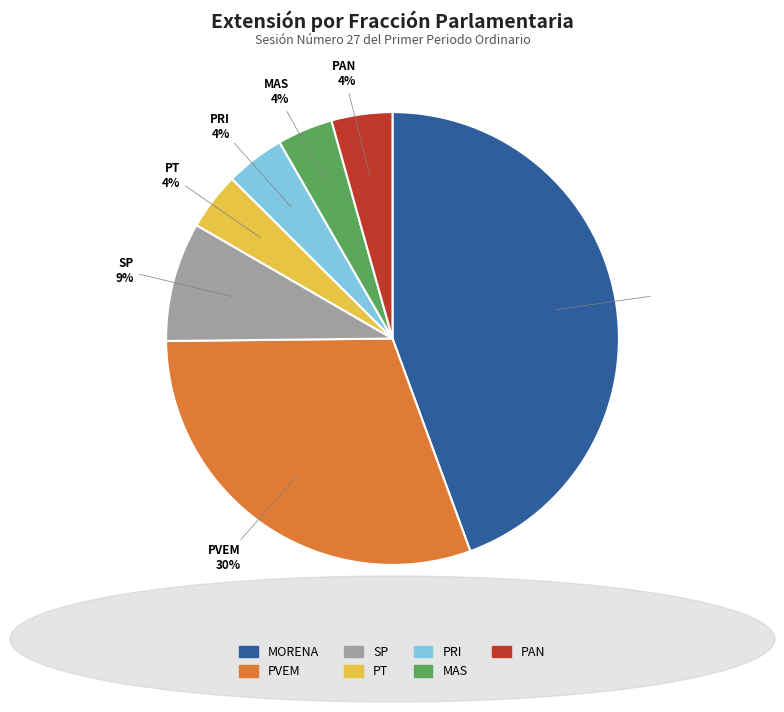

Which has a higher value, PVEM or MAS?

PVEM